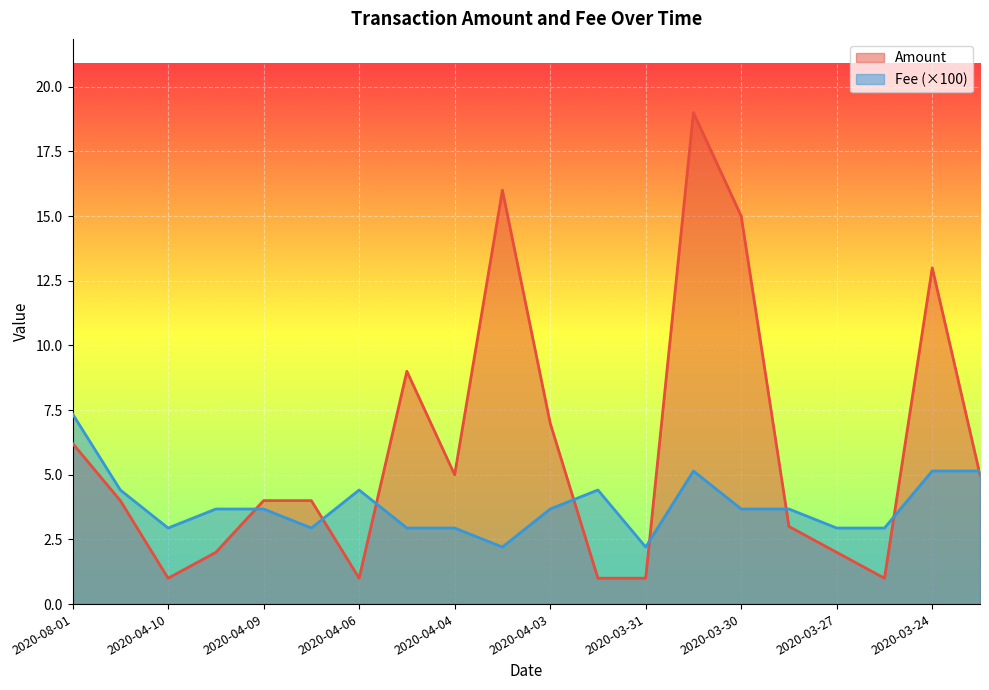

Which series has the widest spread of values?

Amount